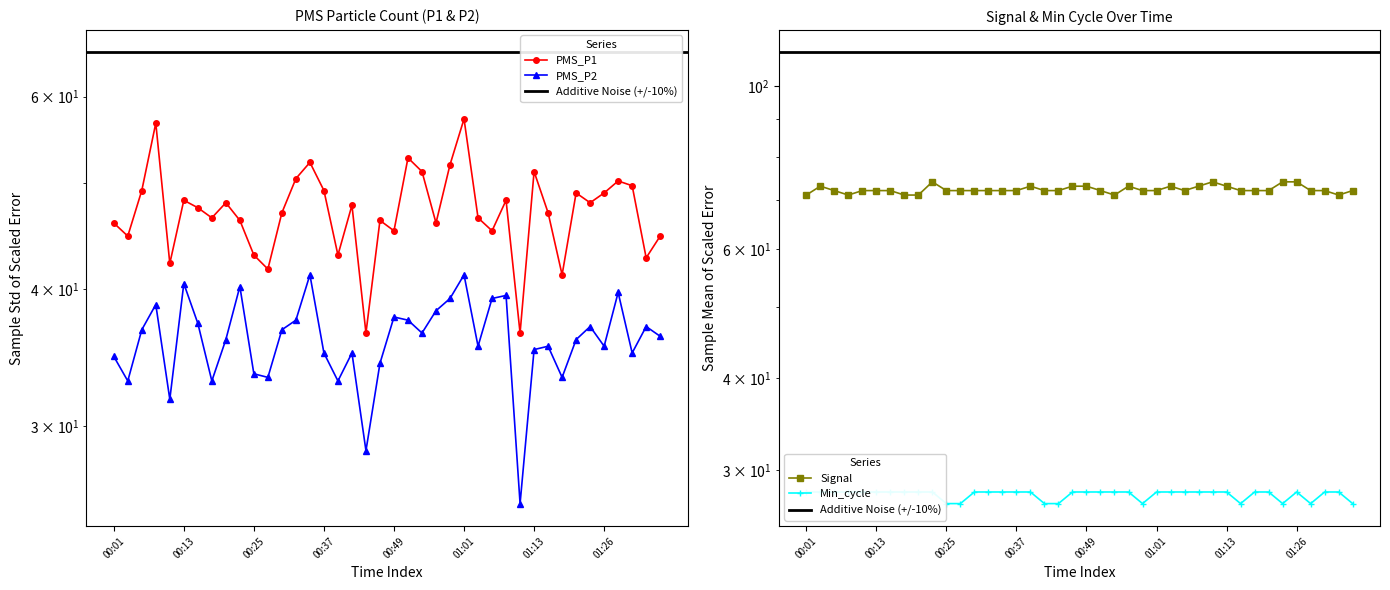

How many values in the PMS_P2 series are below 36?

18